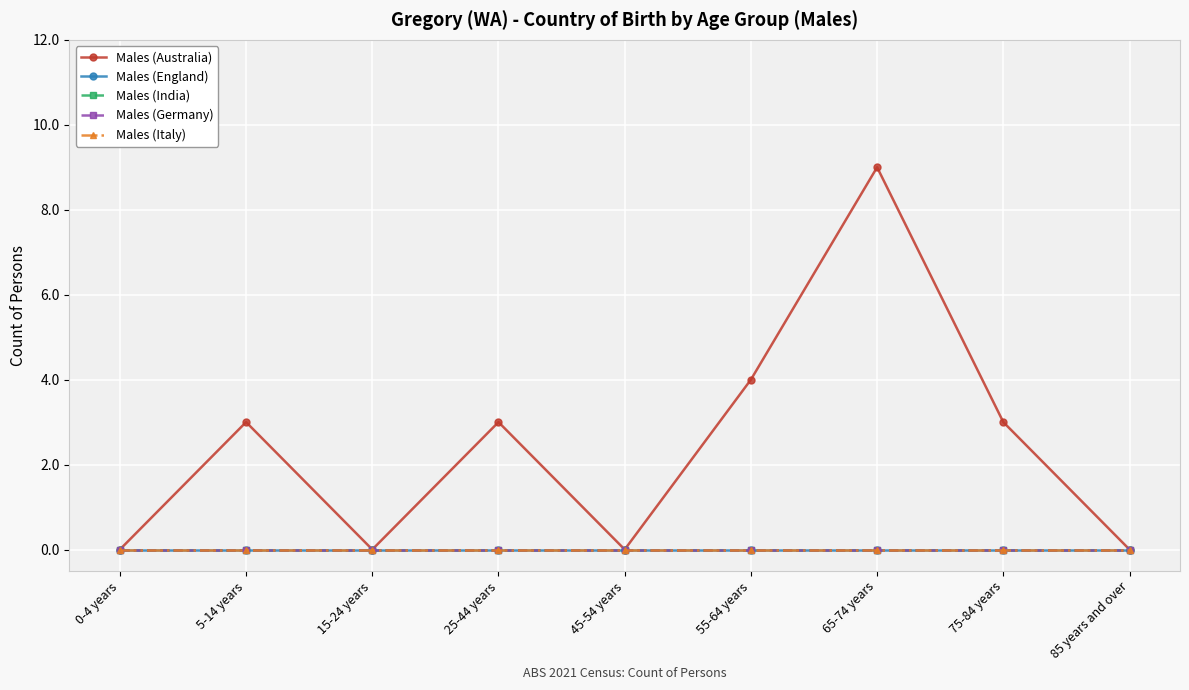

At which category is the sum across all series the highest?

65-74 years